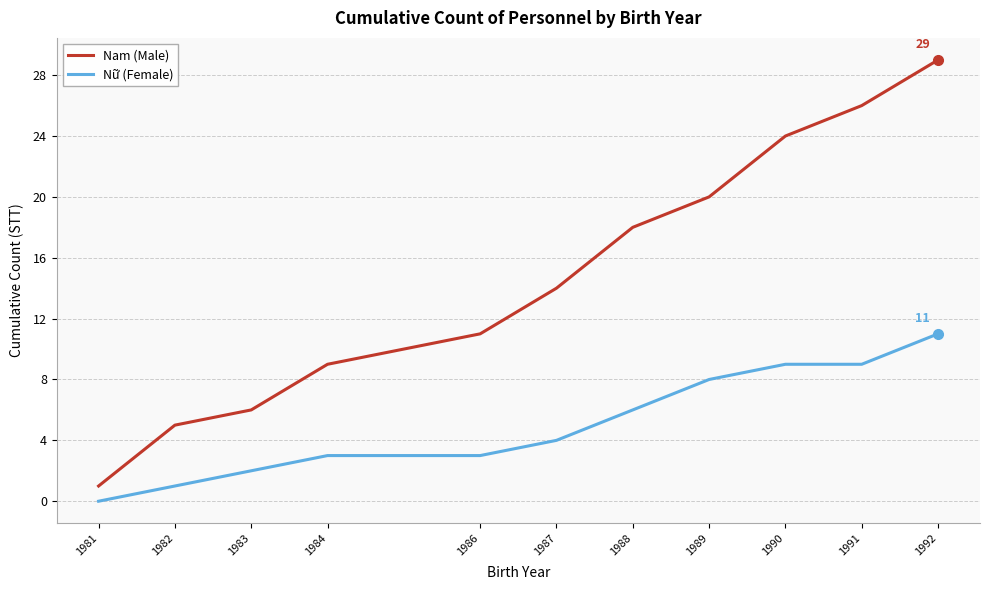

At which label is Nam (Male) closest to 15?

1987